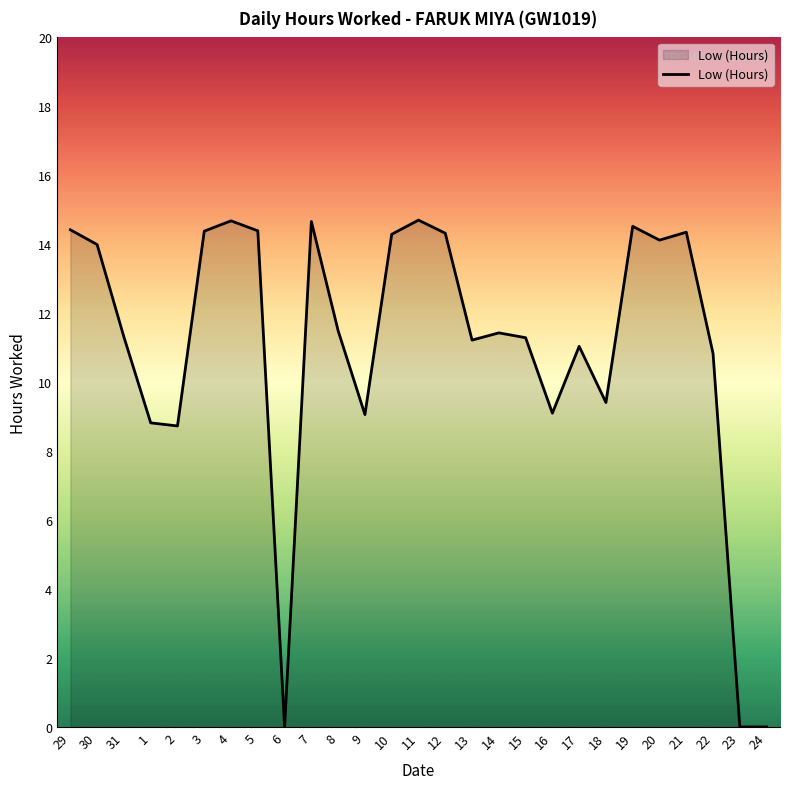

What is the difference between the maximum and minimum values?

14.7